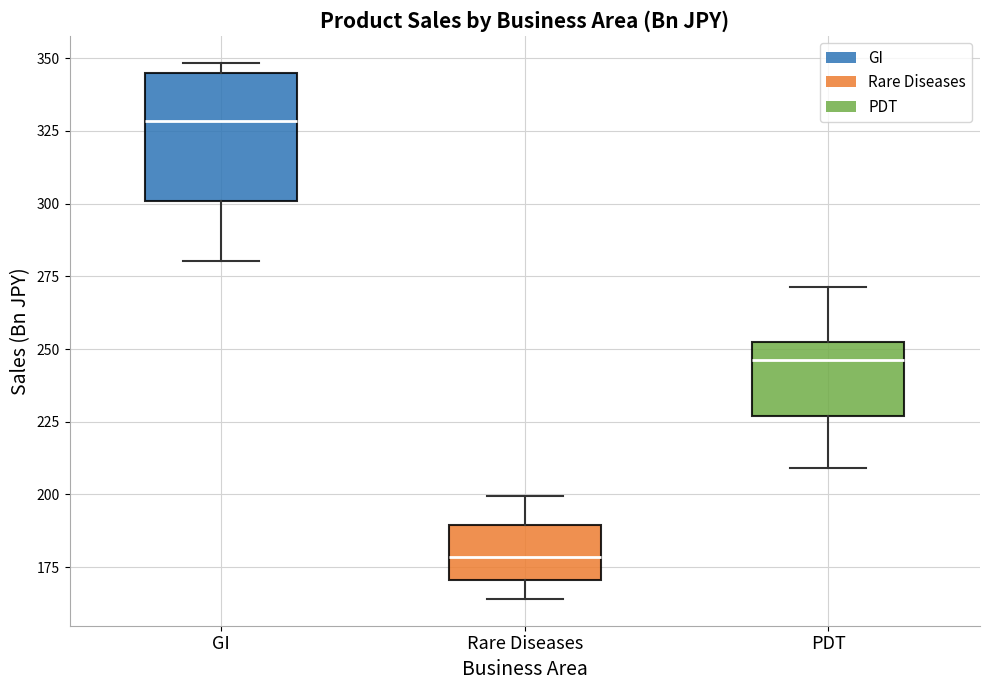

Reading left to right, transcribe this box plot: for each box, give where its median line is, the range the box spans, and where its two whiskers end, as read against the y-axis. The values are not printed on the chart, so give them approximately, as read against the axis.

GI: median 330, box 300 to 345, whiskers 280 to 350
Rare Diseases: median 180, box 170 to 190, whiskers 165 to 200
PDT: median 245, box 225 to 250, whiskers 210 to 270